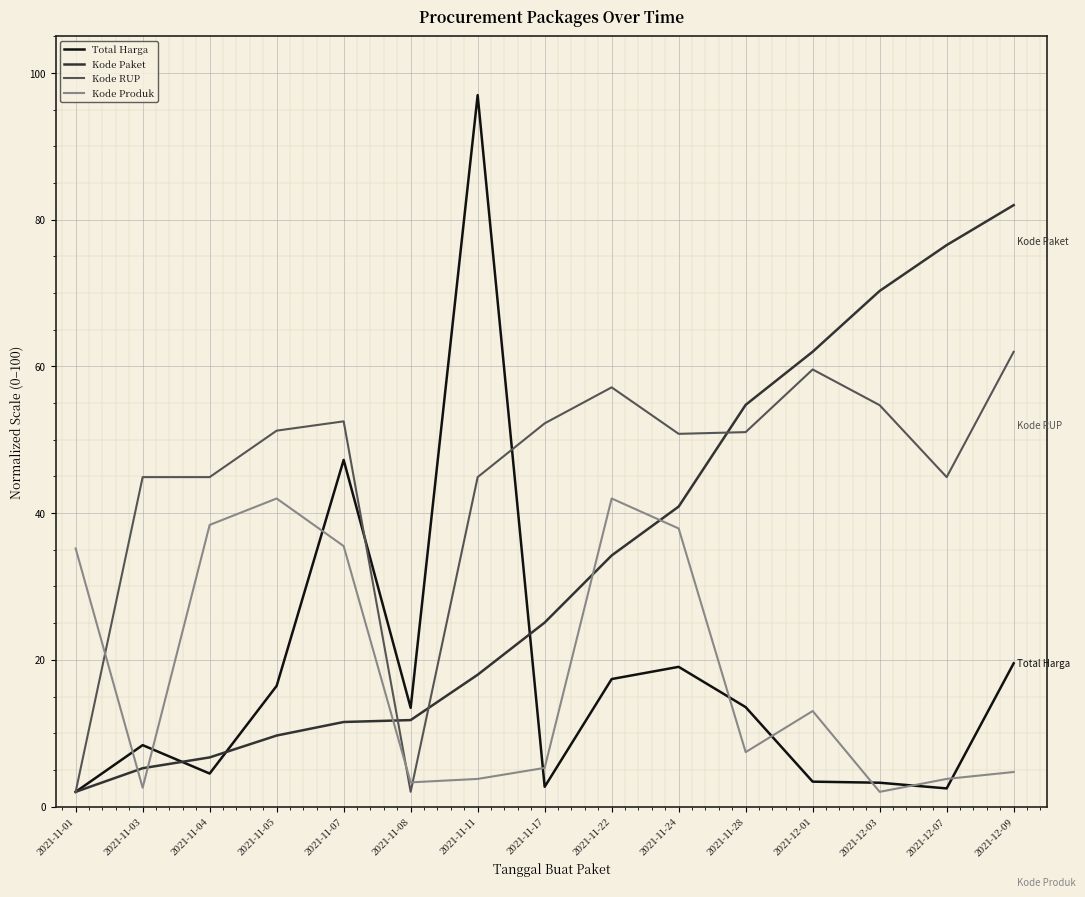

Where do Kode Produk and Kode Paket first cross each other?

2021-11-01 and 2021-11-03